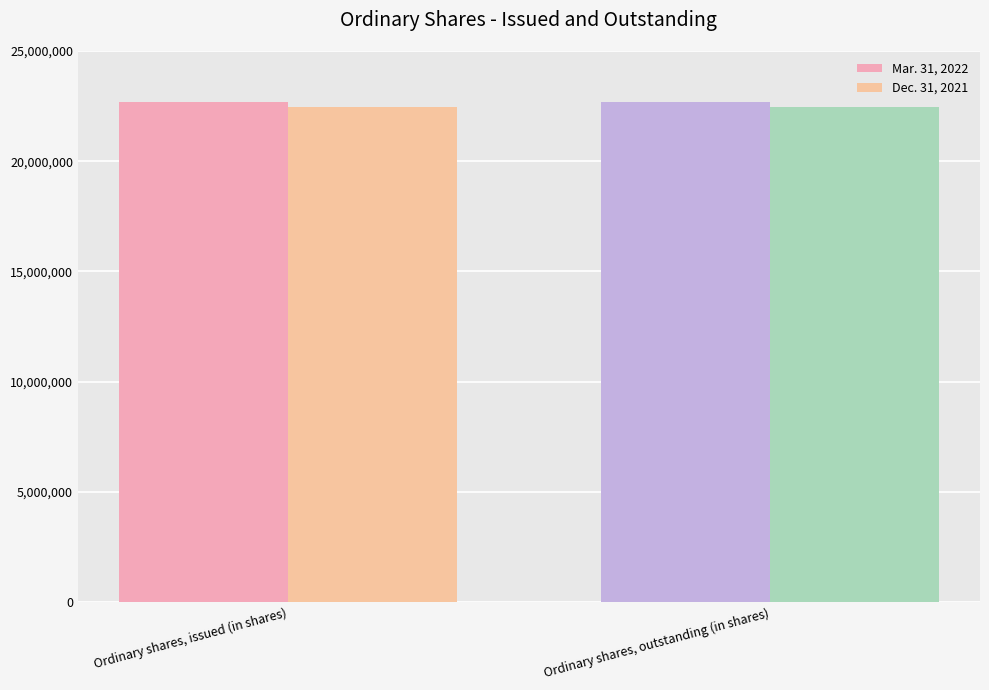

How many bars are there in total?

4